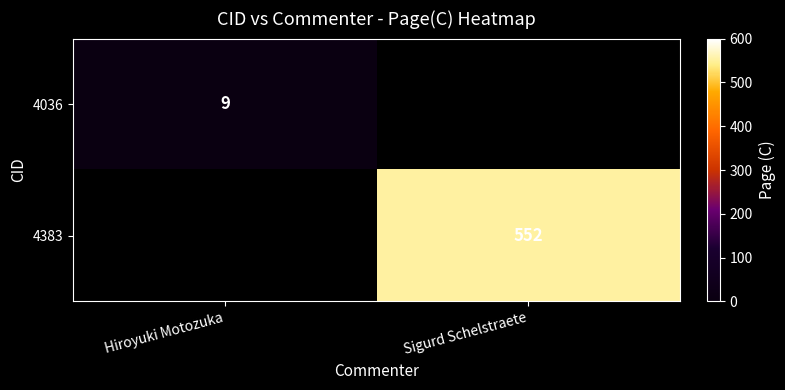

Is the value of 4383 at Hiroyuki Motozuka greater than the value of 4036 at Sigurd Schelstraete?

No